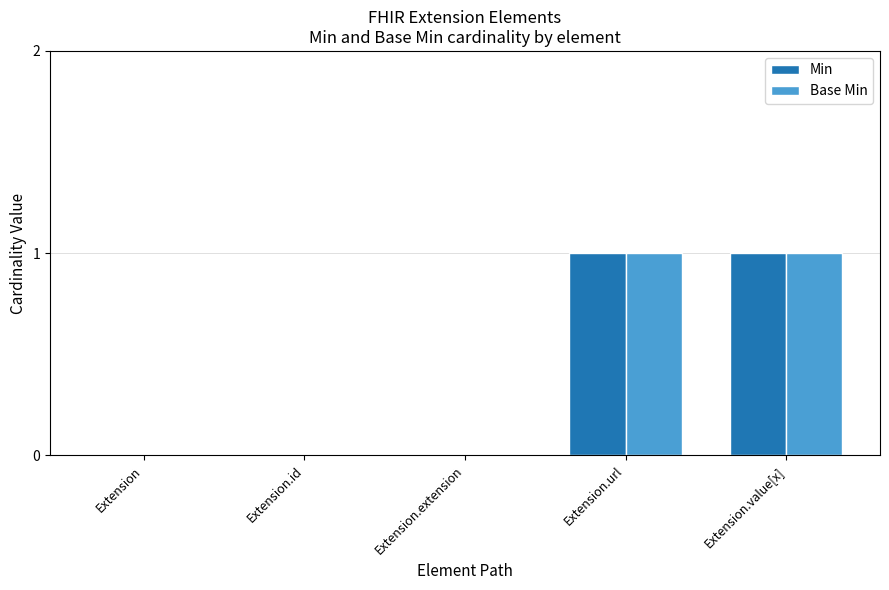

The value of Min at Extension.value[x] is 1. True or false?

True